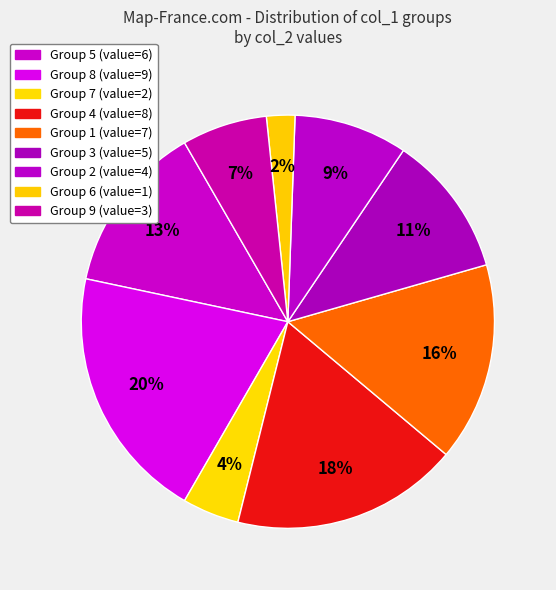

Does any single category account for the majority?

No